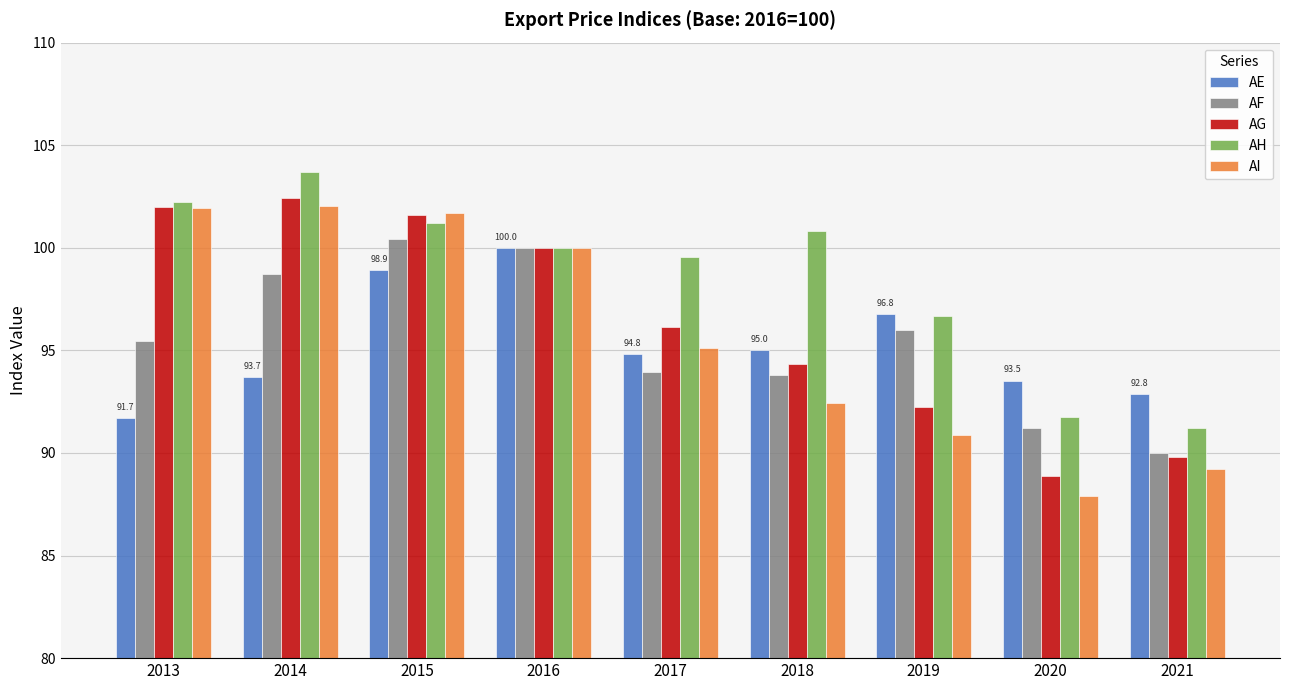

Rank the categories by AH value from lowest to highest.

2021, 2020, 2019, 2017, 2016, 2018, 2015, 2013, 2014